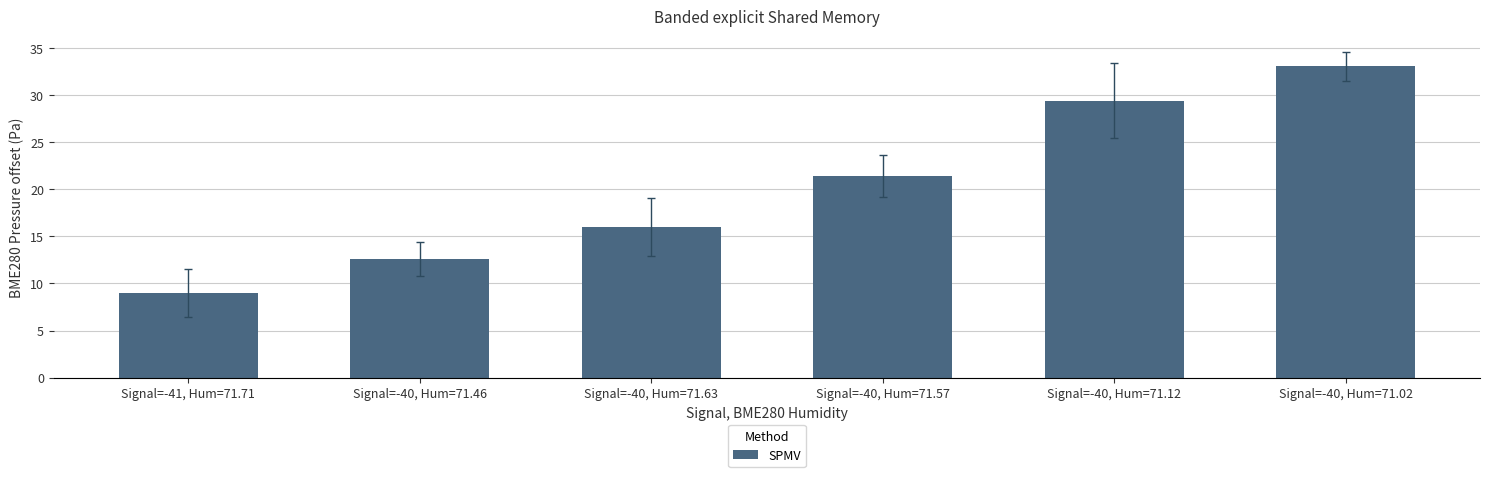

The value at Signal=-40, Hum=71.46 is 12.6. True or false?

True